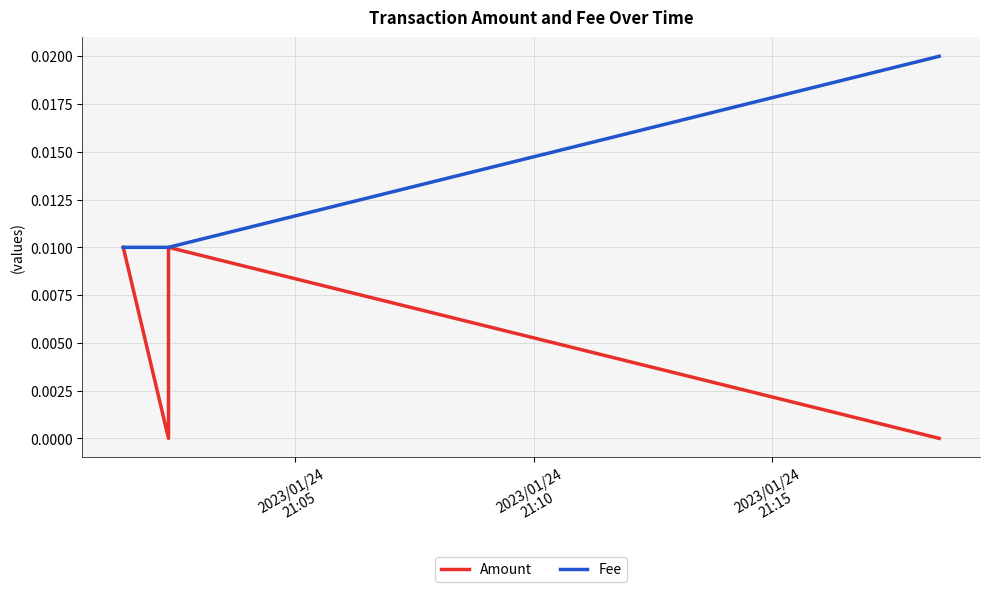

What are all the series names shown in the legend?

Amount, Fee